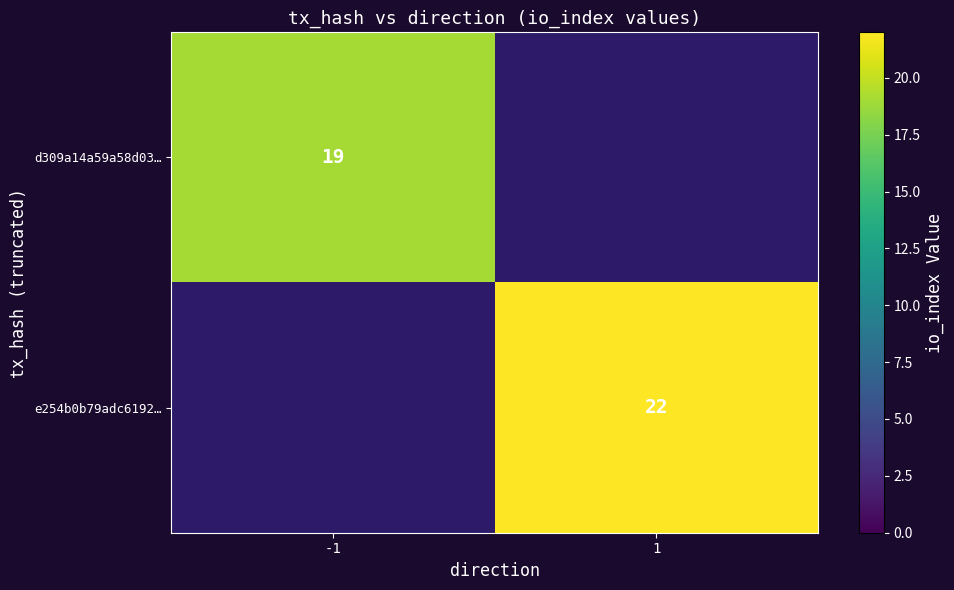

At which category does the chart reach its minimum across all series?

1